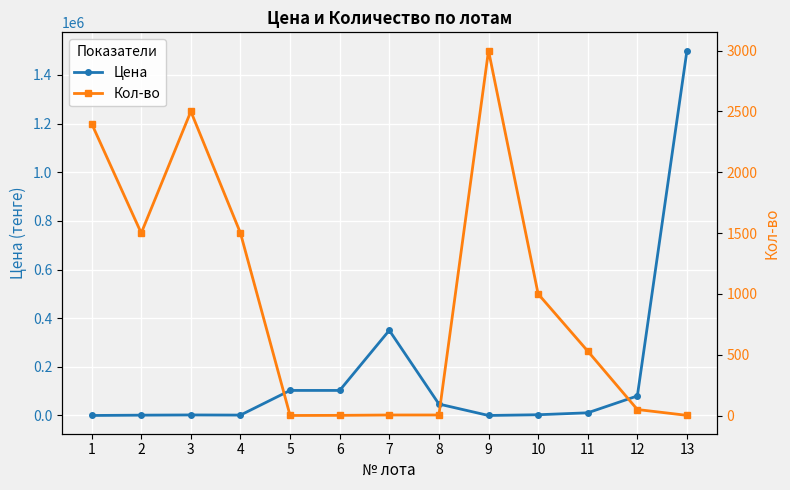

Is the value of Кол-во at 9 greater than the value of Цена at 6?

No